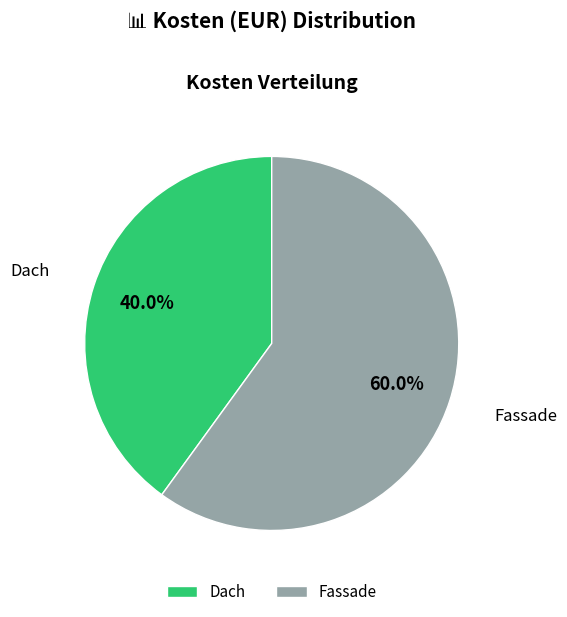

Between Fassade and Dach, which is larger?

Fassade